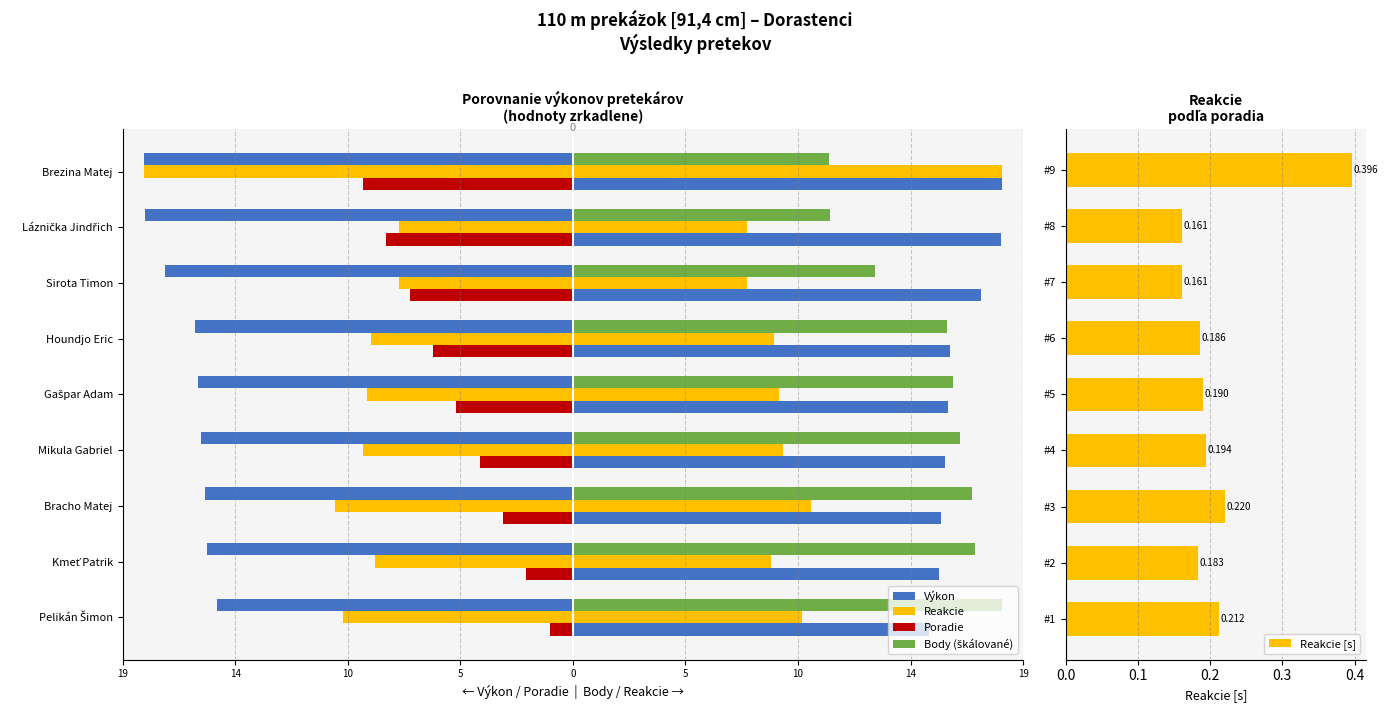

The Výkon series shows -15.7 at Kmeť Patrik. True or false?

True